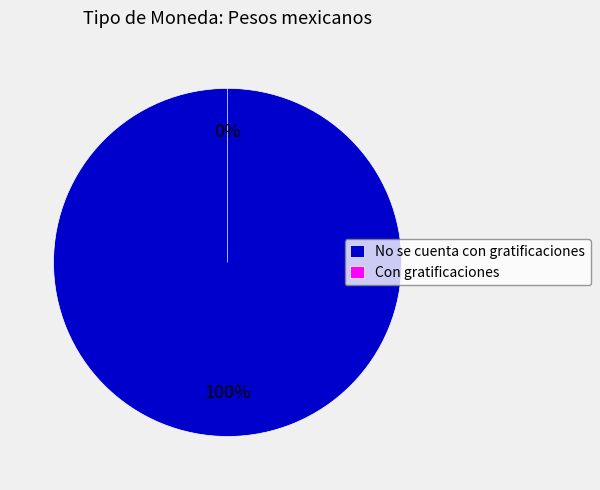

How many slices are in this pie chart?

2